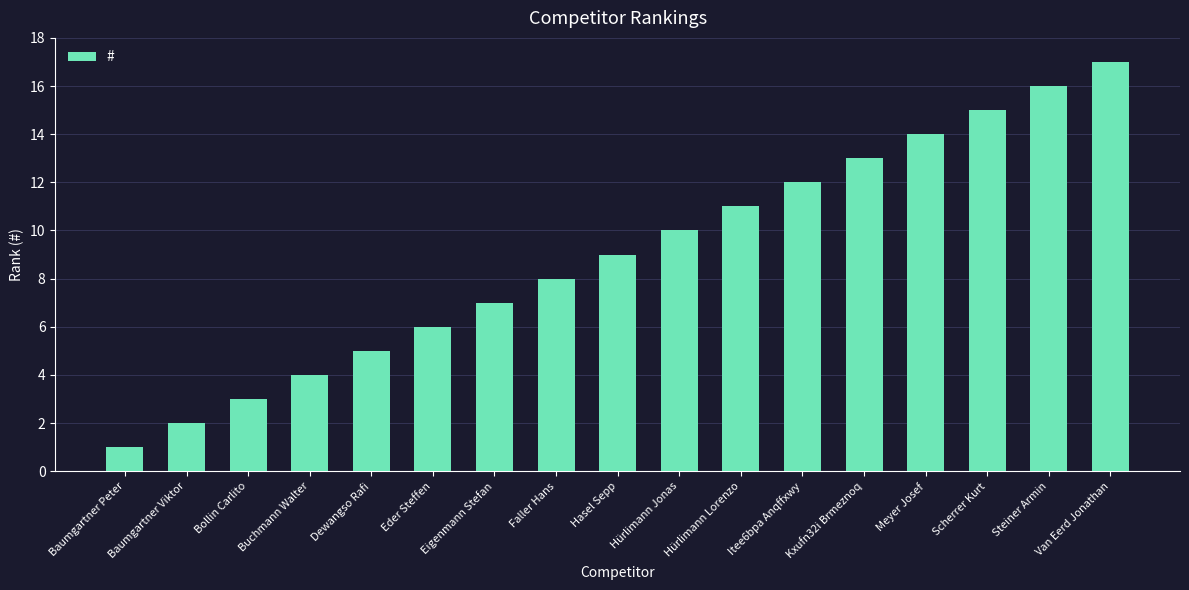

Count the number of data series in this chart.

1